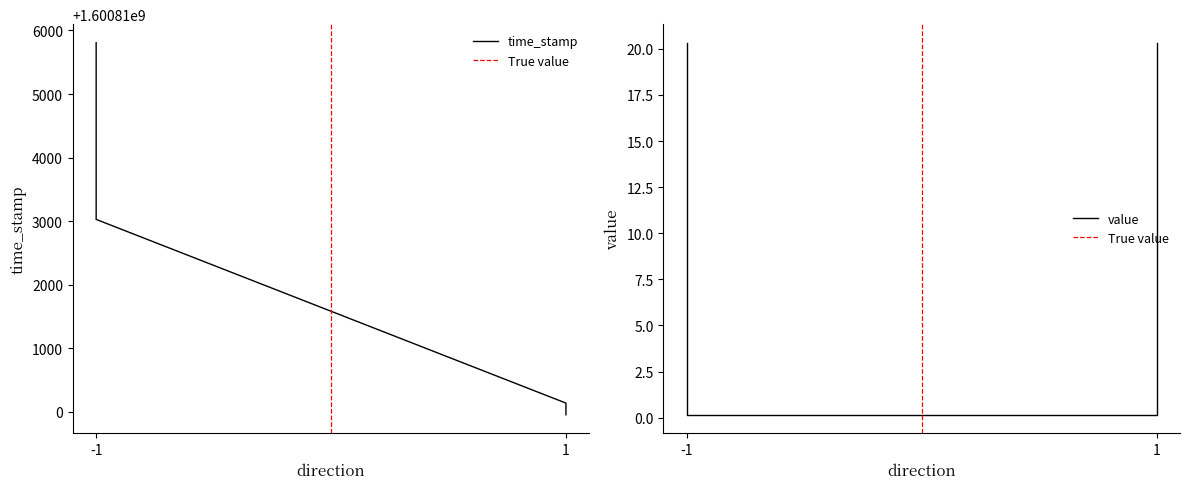

How many values in the time_stamp series are below 1600813029?

2